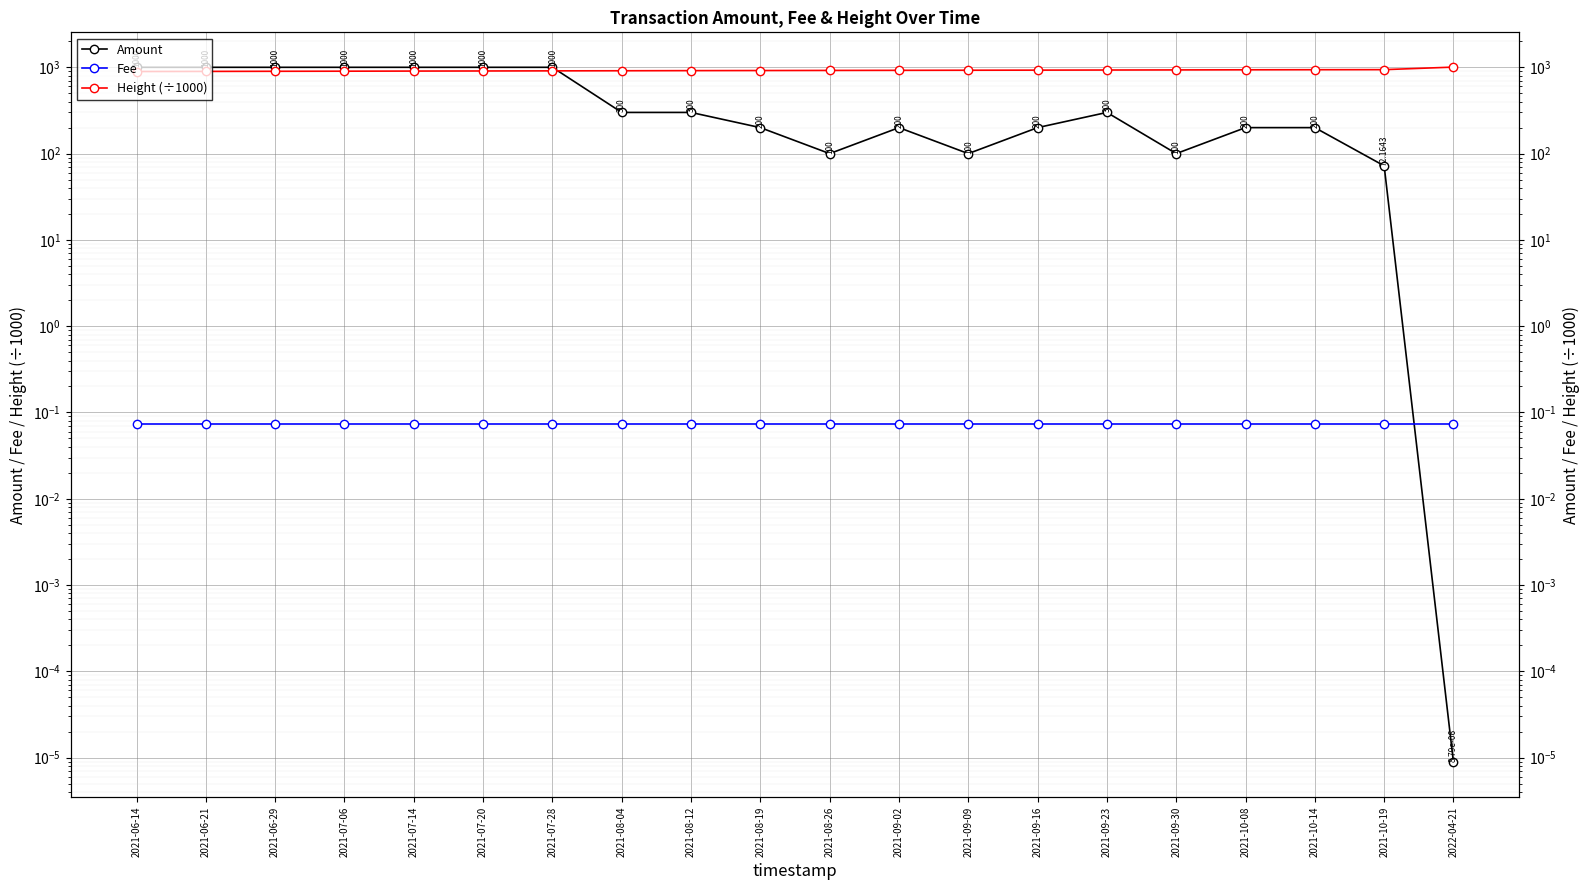

Reading left to right, extract all data points from this chart.

Amount: 2021-06-14=1000.0	2021-06-21=1000.0	2021-06-29=1000.0	2021-07-06=1000.0	2021-07-14=1000.0	2021-07-20=1000.0	2021-07-28=1000.0	2021-08-04=300.0	2021-08-12=300.0	2021-08-19=200.0	2021-08-26=100.0	2021-09-02=200.0	2021-09-09=100.0	2021-09-16=200.0	2021-09-23=300.0	2021-09-30=100.0	2021-10-08=200.0	2021-10-14=200.0	2021-10-19=72.2	2022-04-21=0.0
Fee: 2021-06-14=0.1	2021-06-21=0.1	2021-06-29=0.1	2021-07-06=0.1	2021-07-14=0.1	2021-07-20=0.1	2021-07-28=0.1	2021-08-04=0.1	2021-08-12=0.1	2021-08-19=0.1	2021-08-26=0.1	2021-09-02=0.1	2021-09-09=0.1	2021-09-16=0.1	2021-09-23=0.1	2021-09-30=0.1	2021-10-08=0.1	2021-10-14=0.1	2021-10-19=0.1	2022-04-21=0.1
Height (÷1000): 2021-06-14=893.8	2021-06-21=896.3	2021-06-29=899.1	2021-07-06=901.6	2021-07-14=904.4	2021-07-20=906.8	2021-07-28=909.5	2021-08-04=912.0	2021-08-12=915.1	2021-08-19=917.4	2021-08-26=919.9	2021-09-02=922.4	2021-09-09=925.0	2021-09-16=927.5	2021-09-23=930.1	2021-09-30=932.6	2021-10-08=935.4	2021-10-14=937.7	2021-10-19=939.4	2022-04-21=1005.6